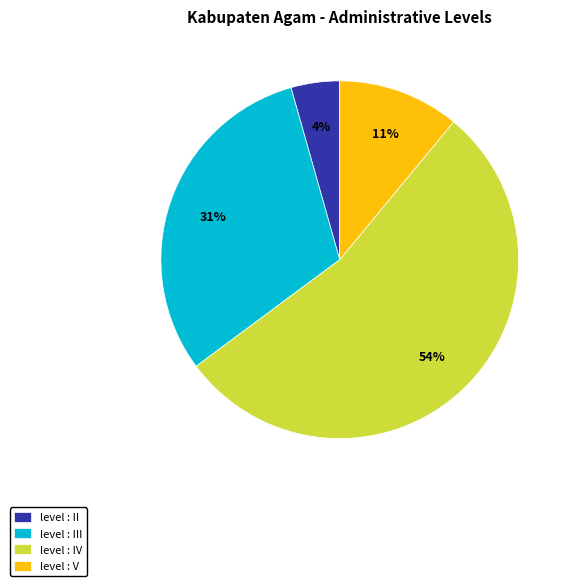

The level : V slice represents 4% of the pie. True or false?

False